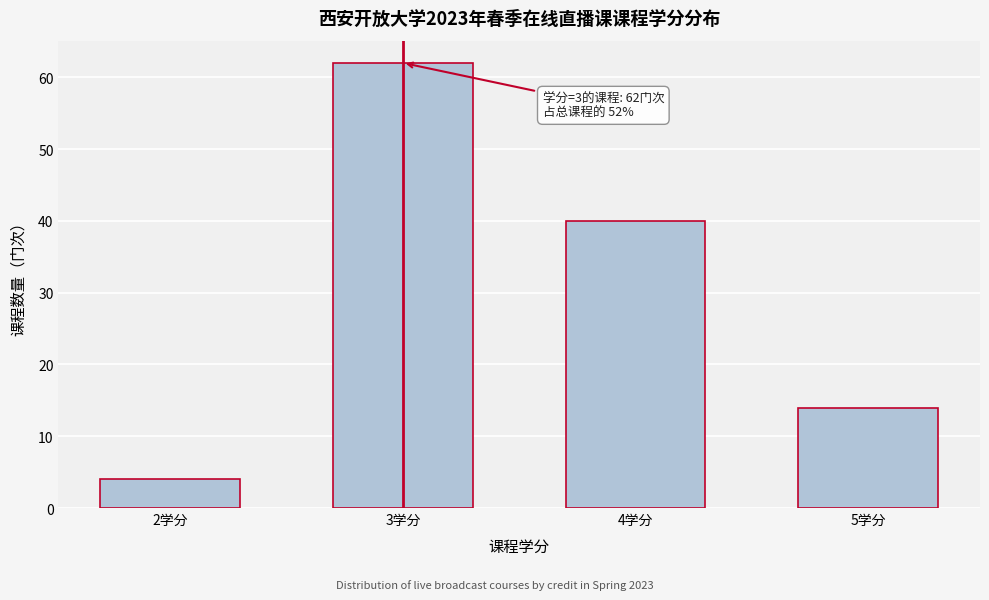

Reading right to left, transcribe all the data shown in this chart.

14	40	62	4